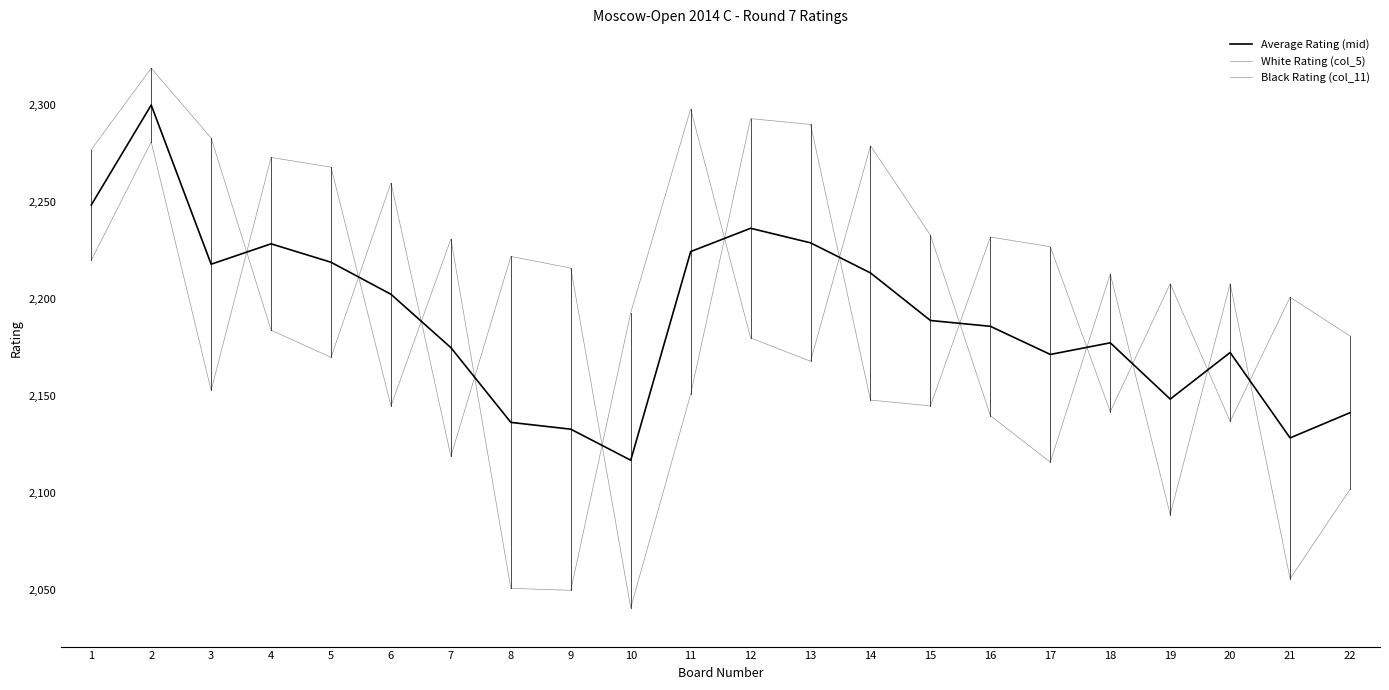

Does the chart display data point markers on the line(s)?

No